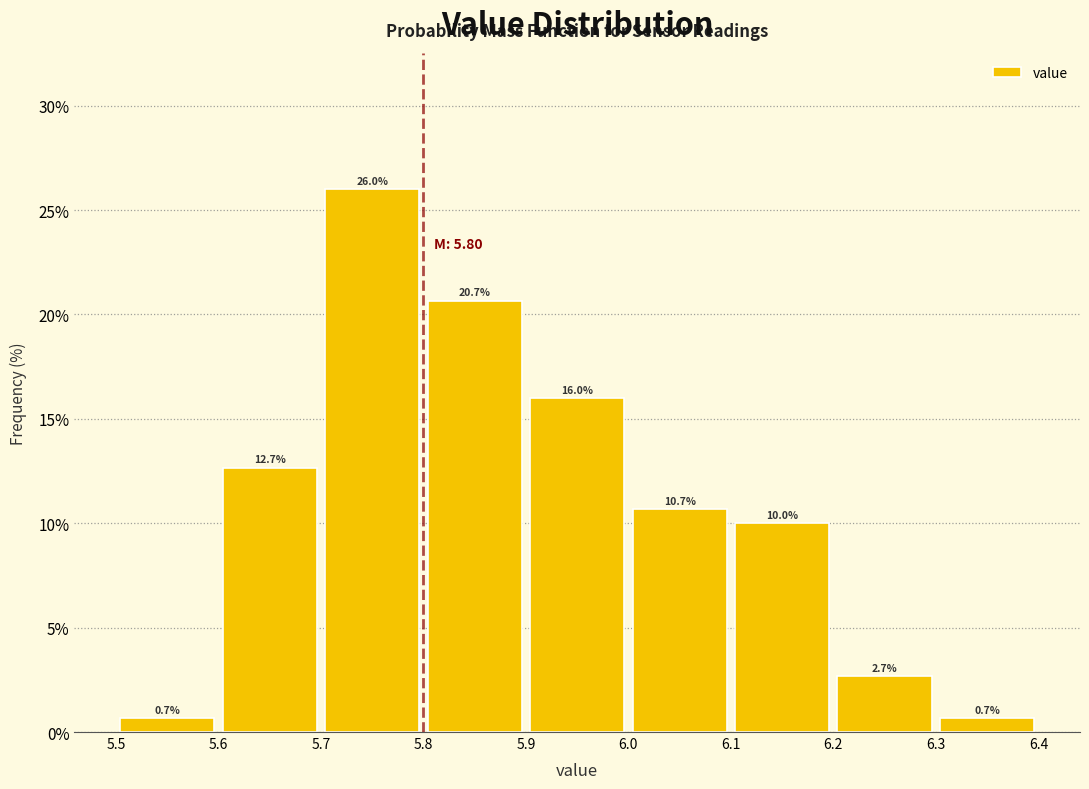

Reading left to right, list every bar in this chart as the range it spans on the x-axis followed by its height.

5.5 to 5.6: 0.7
5.6 to 5.7: 12.7
5.7 to 5.8: 26.0
5.8 to 5.9: 20.7
5.9 to 6.0: 16.0
6.0 to 6.1: 10.7
6.1 to 6.2: 10.0
6.2 to 6.3: 2.7
6.3 to 6.4: 0.7